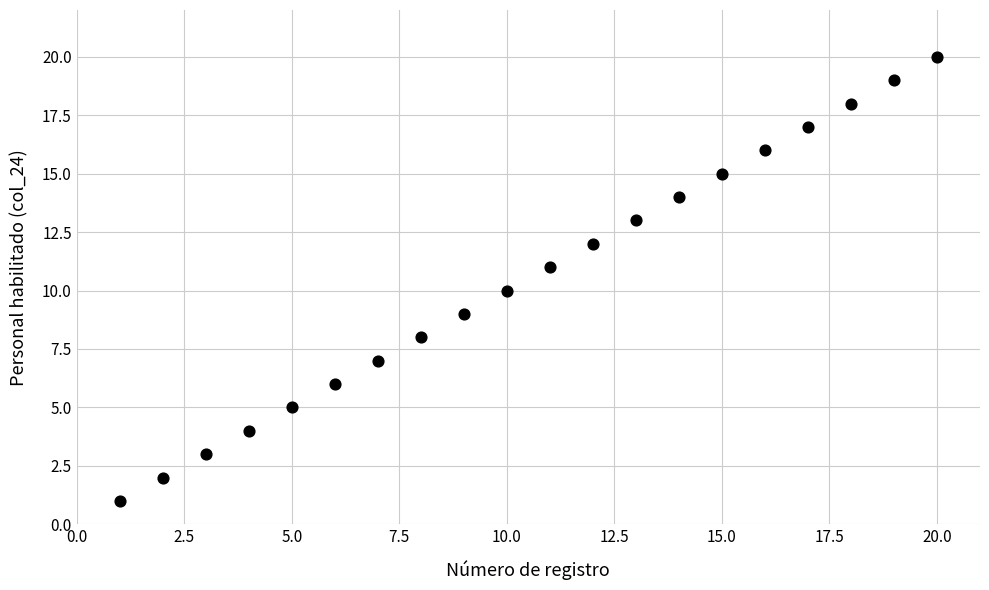

What is the range of X values (max minus min)?

19